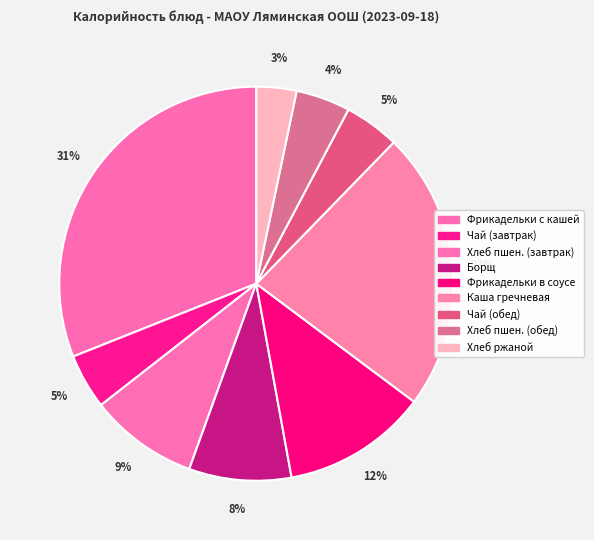

How many segments does this pie chart have?

9